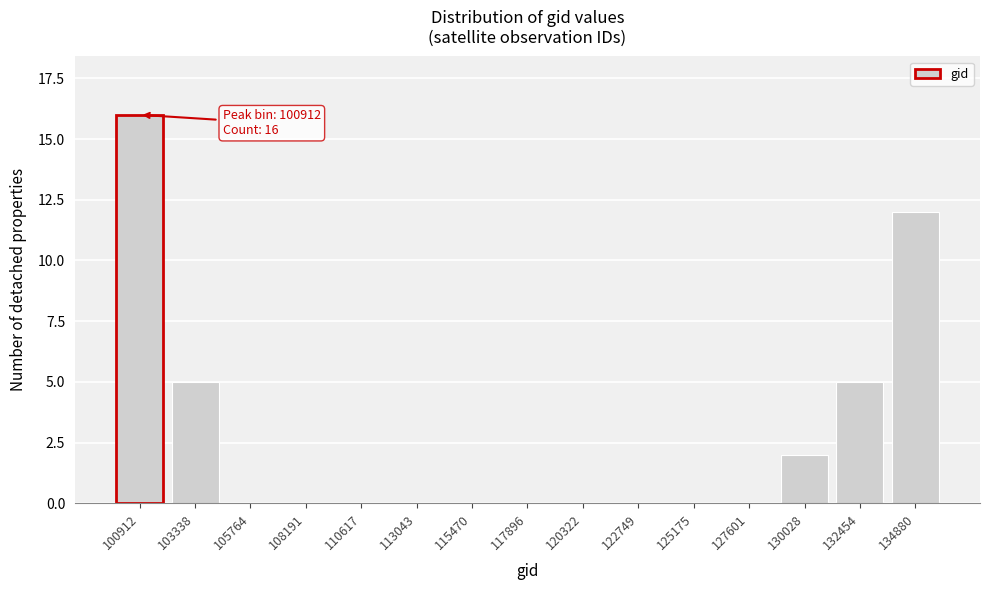

Reading left to right, transcribe all the data shown in this chart.

100912=16	103338=5	105764=0	108191=0	110617=0	113043=0	115470=0	117896=0	120322=0	122749=0	125175=0	127601=0	130028=2	132454=5	134880=12